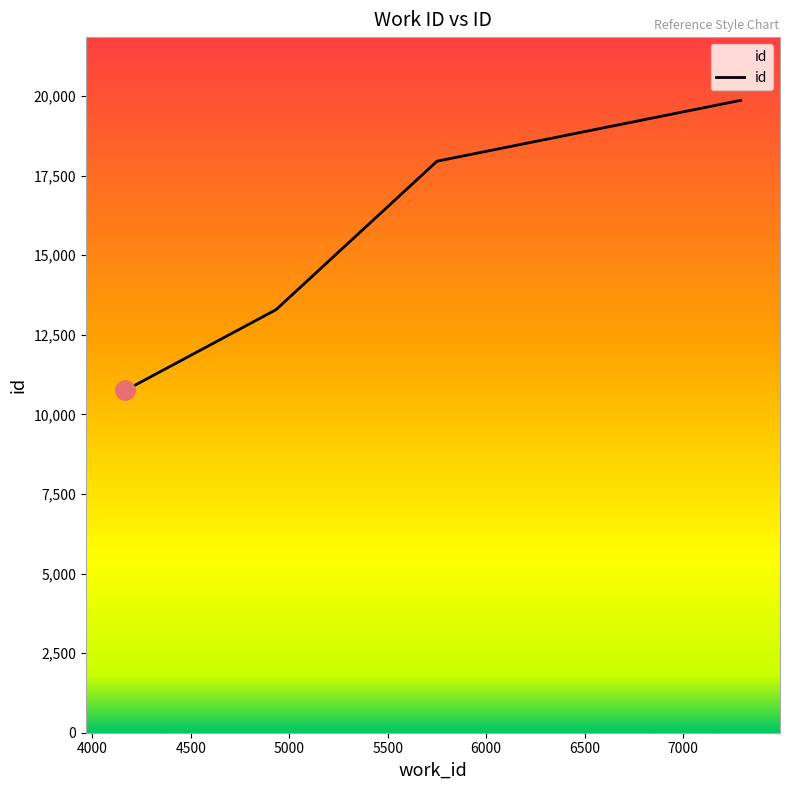

What is the difference between the maximum and minimum values?

9110